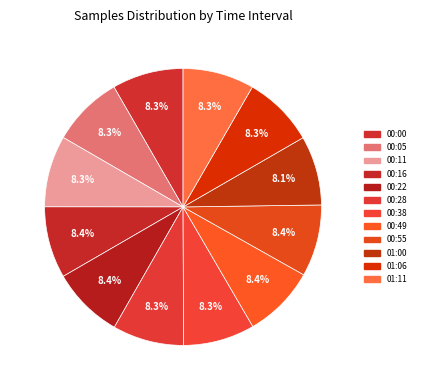

Does 00:49 represent more than half of the total?

No